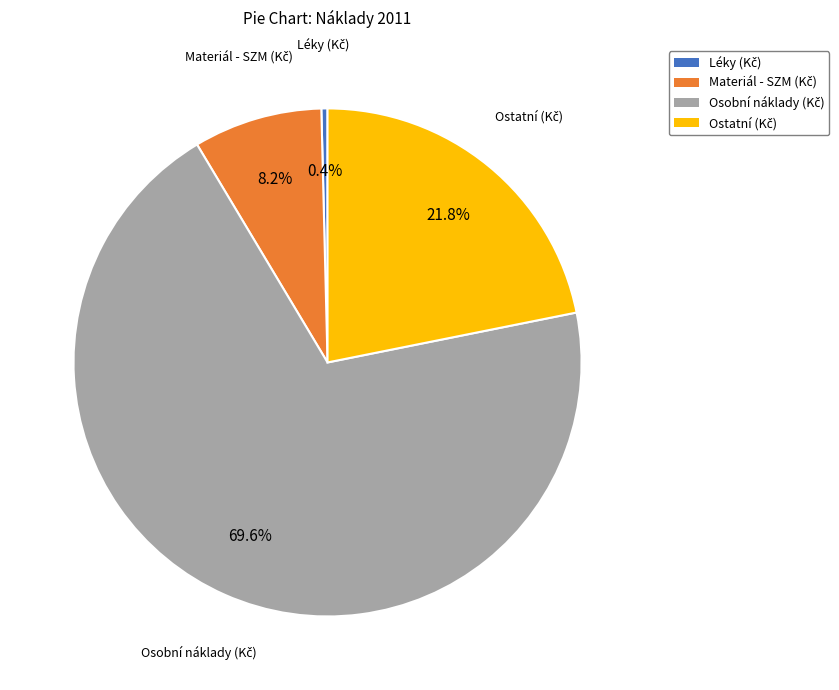

How many slices are in this pie chart?

4